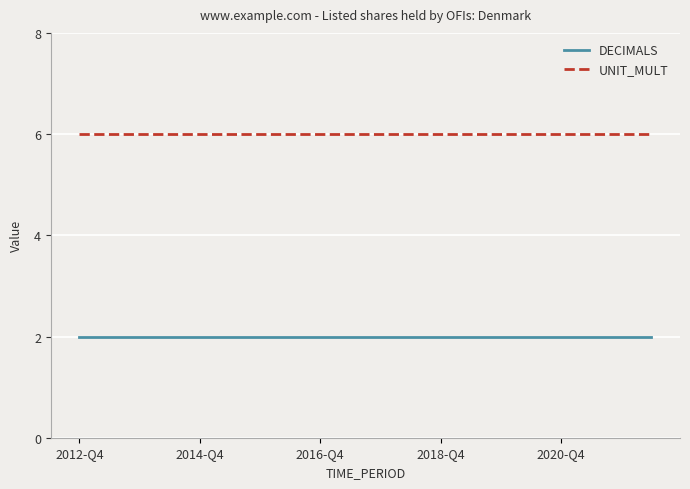

True or false: DECIMALS and UNIT_MULT intersect in this chart.

False